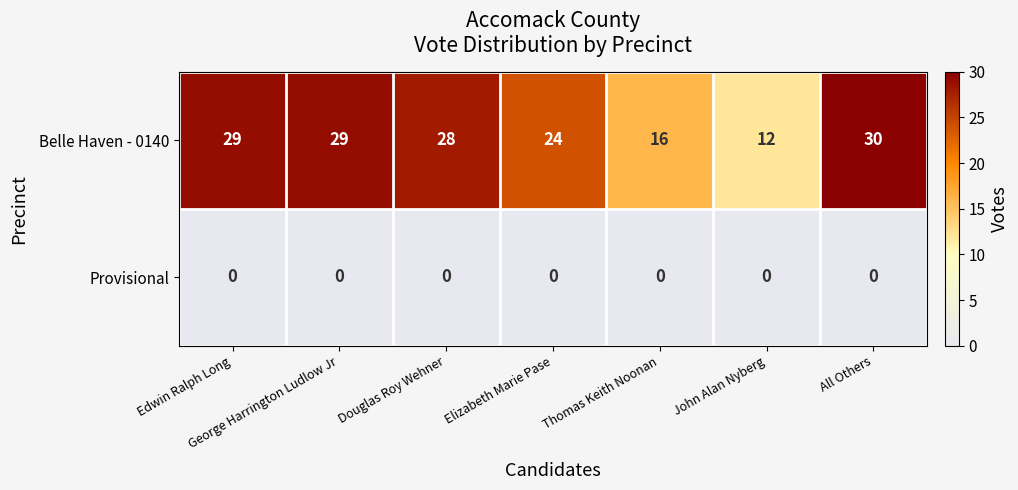

Rank the series by their maximum value, from lowest to highest.

Provisional, Belle Haven - 0140